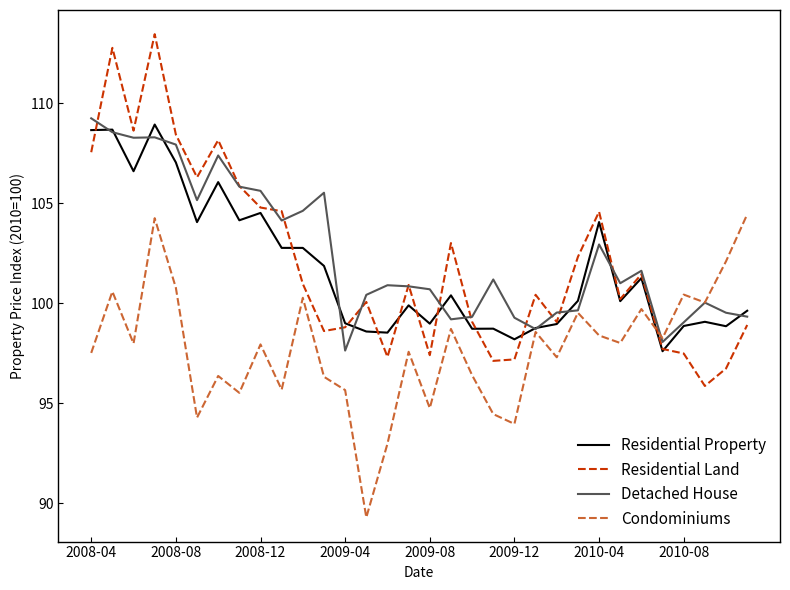

Which series ends up on top after the final intersection of Condominiums and Residential Land?

Condominiums